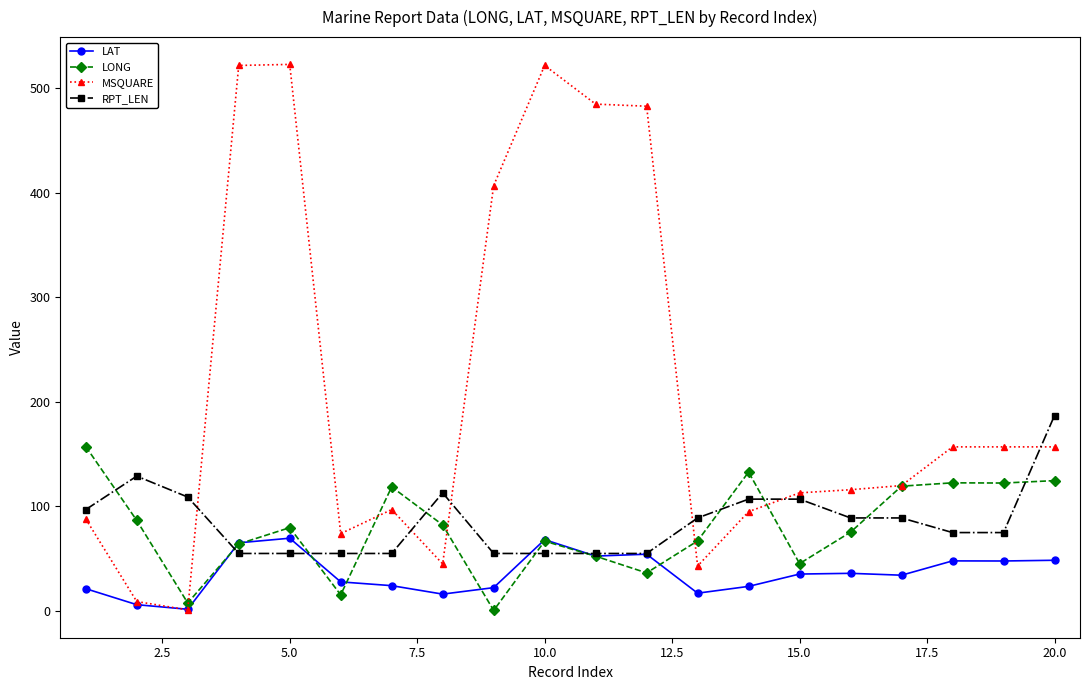

How many intersections are there between MSQUARE and LAT?

2